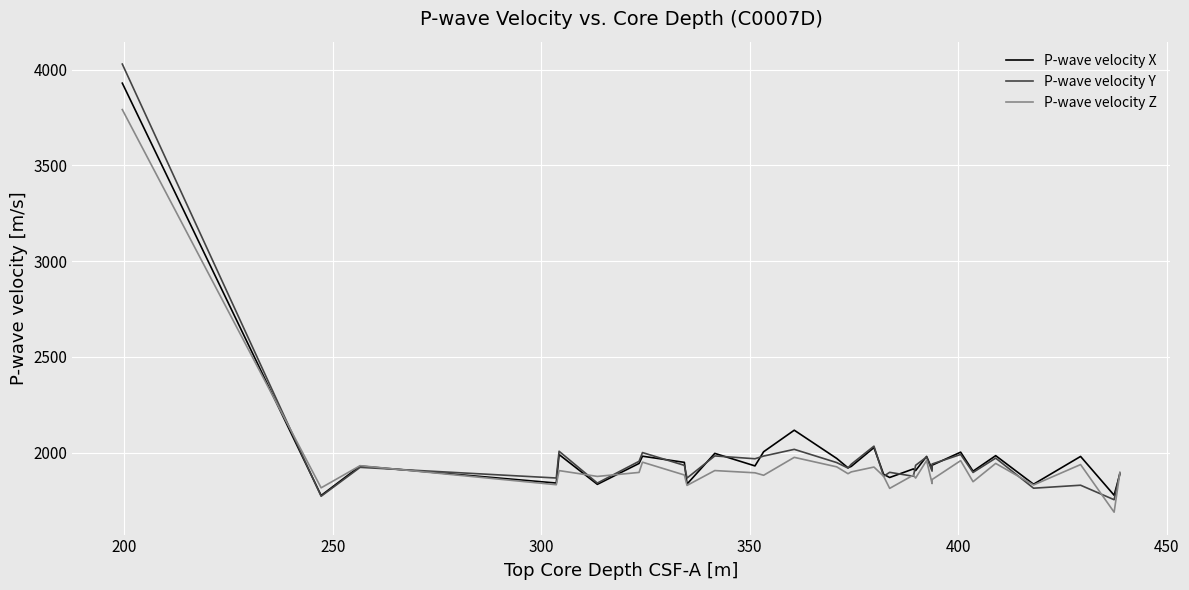

Which series has the largest range (max minus min)?

P-wave velocity Y